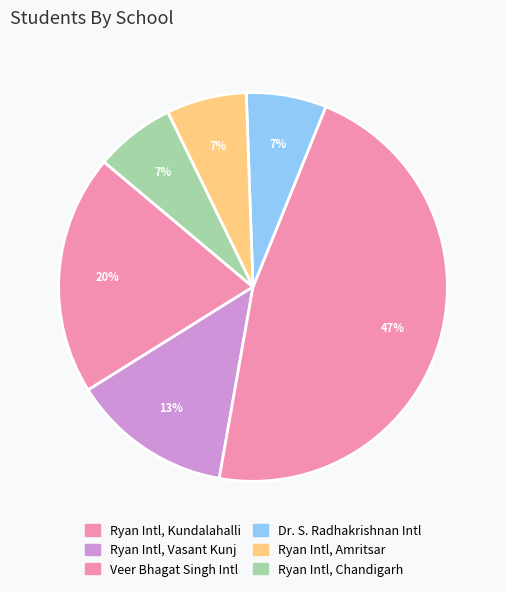

Does any single category account for the majority?

No